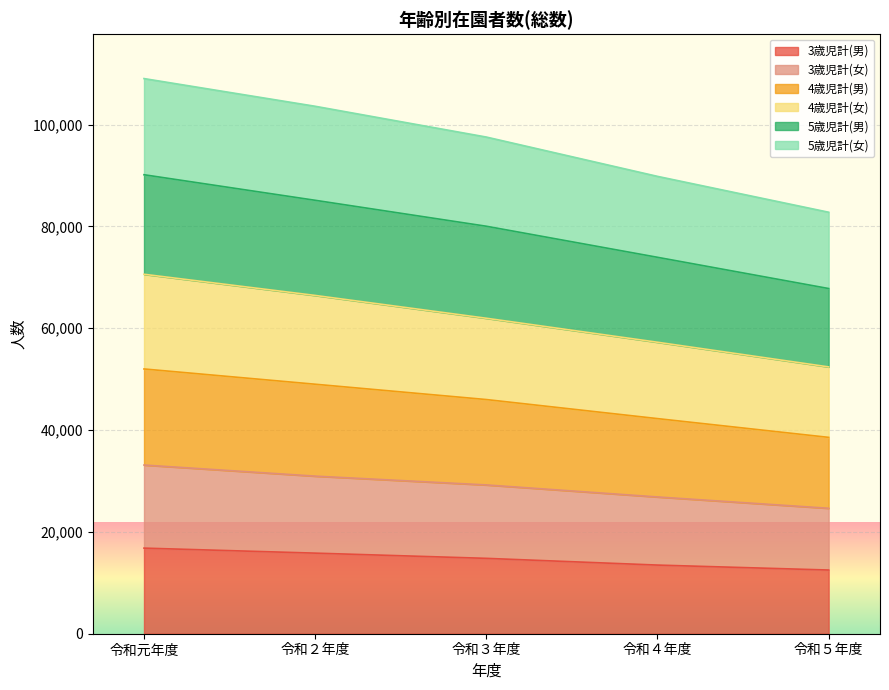

How many 3歳児計(男) values are between 13484 and 15831?

3